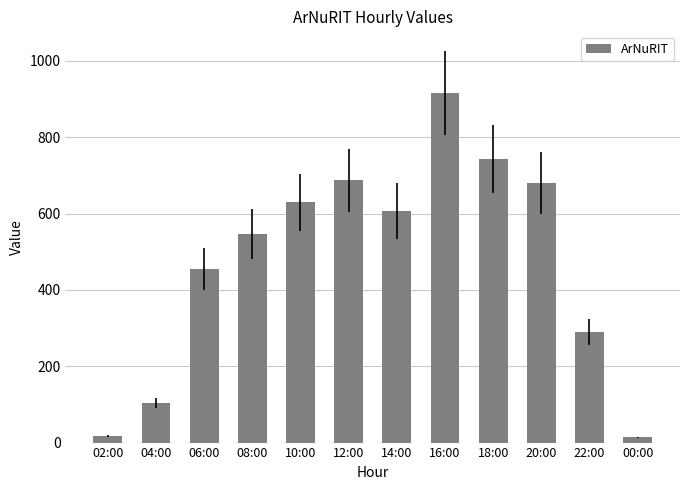

What is the value of the 4th bar from the left?

546